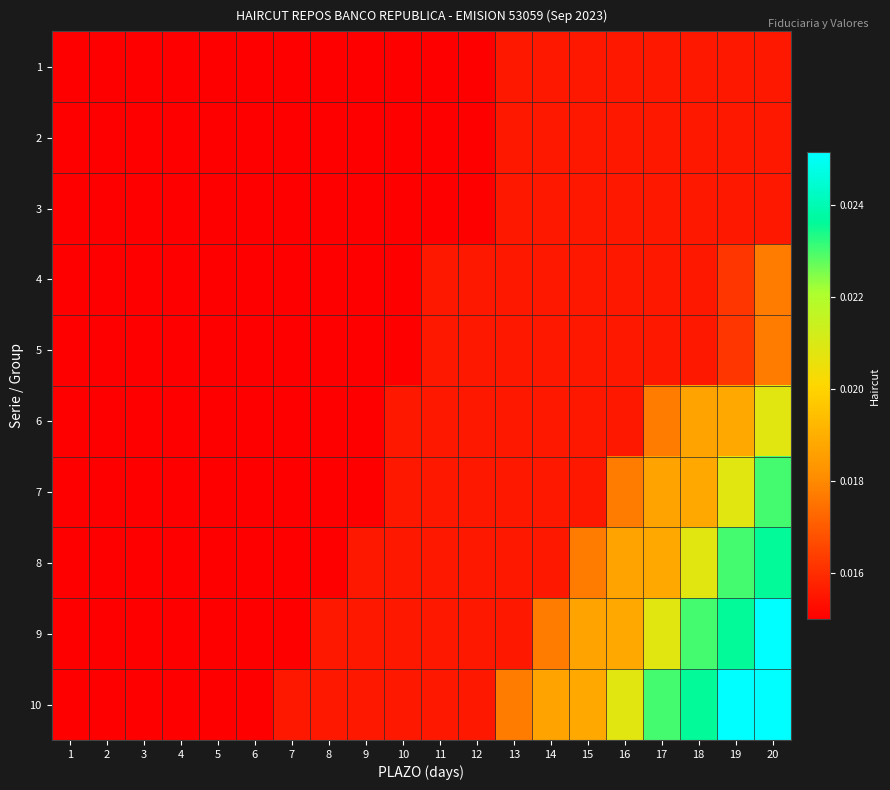

How many data points does each series have?

20